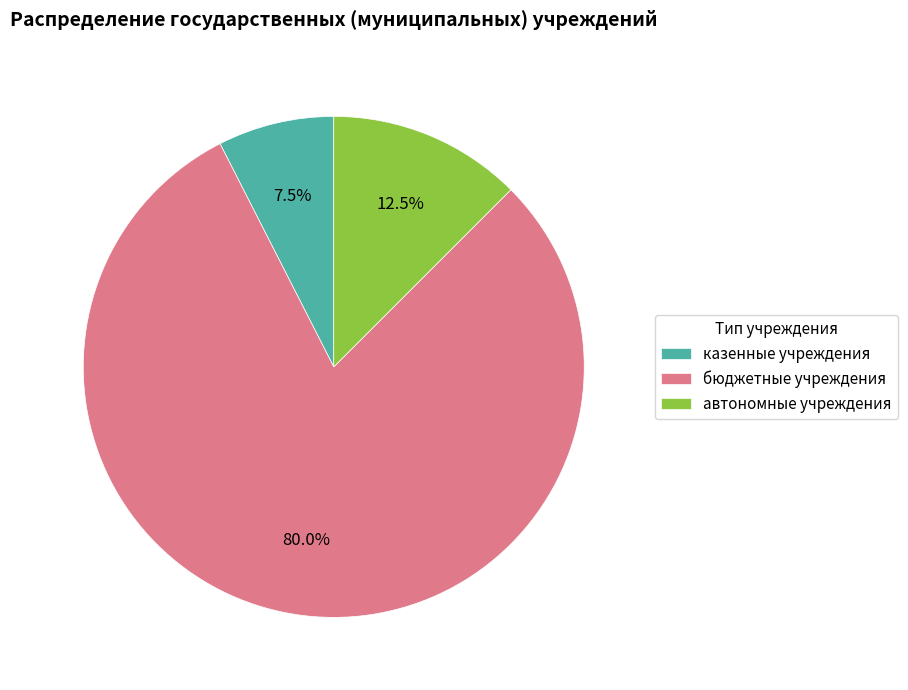

Which slice represents more than half of the pie?

бюджетные учреждения